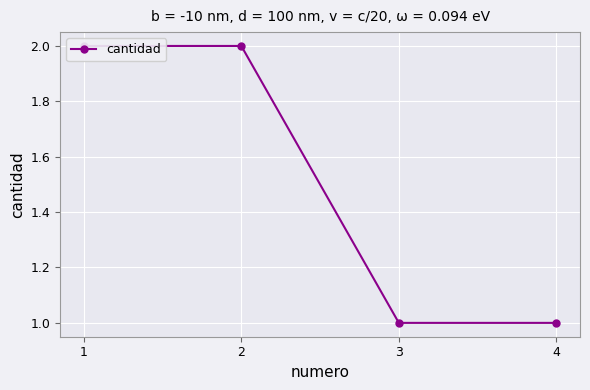

Count the values in the range 1 to 2.

4